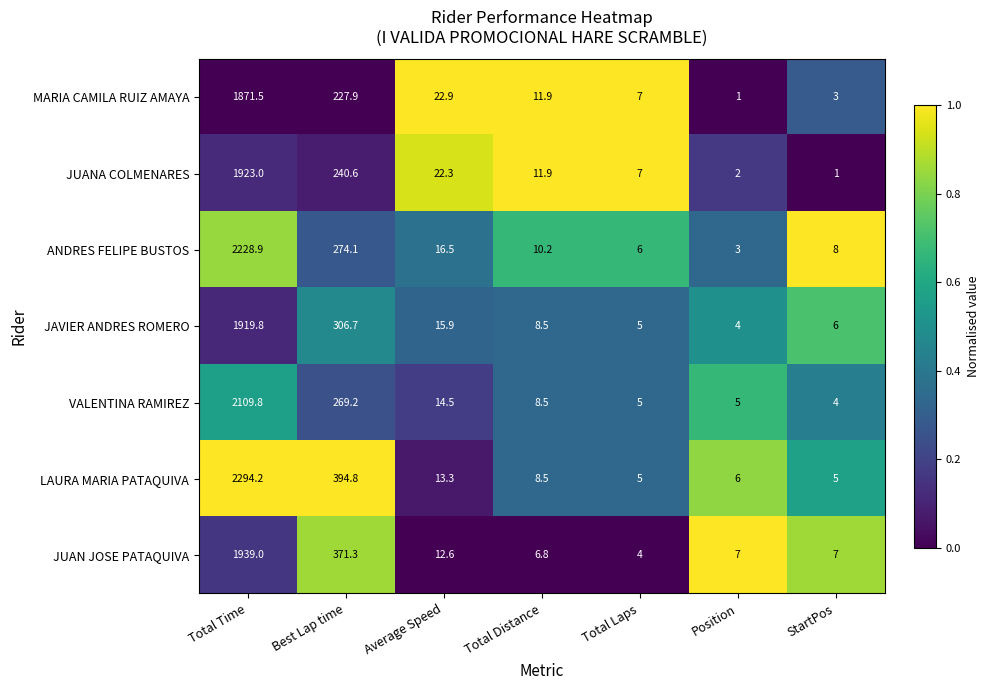

Which series has the largest range (max minus min)?

LAURA MARIA PATAQUIVA